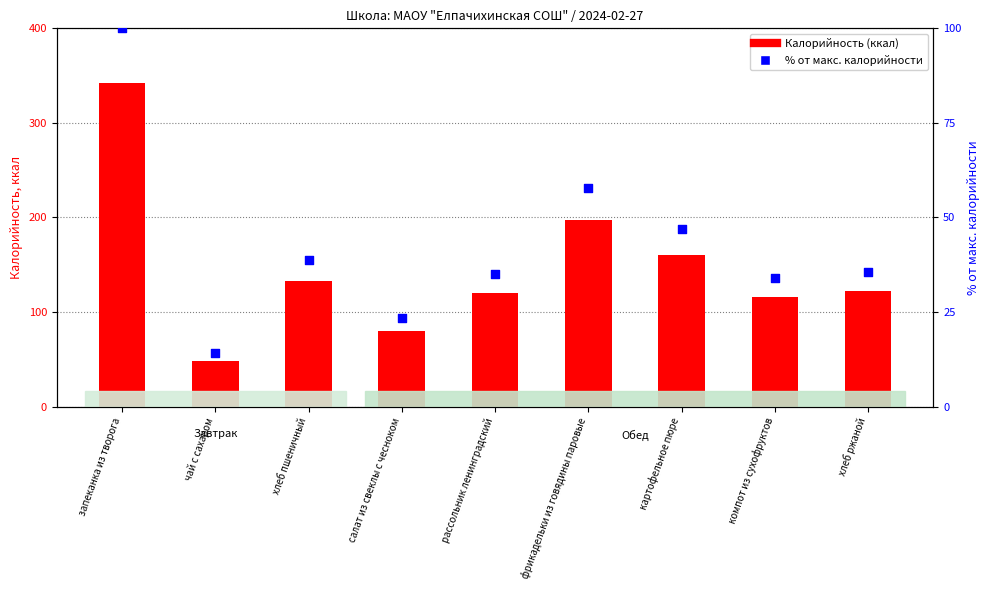

What are all the series names shown in the legend?

Калорийность (ккал), % от макс. калорийности